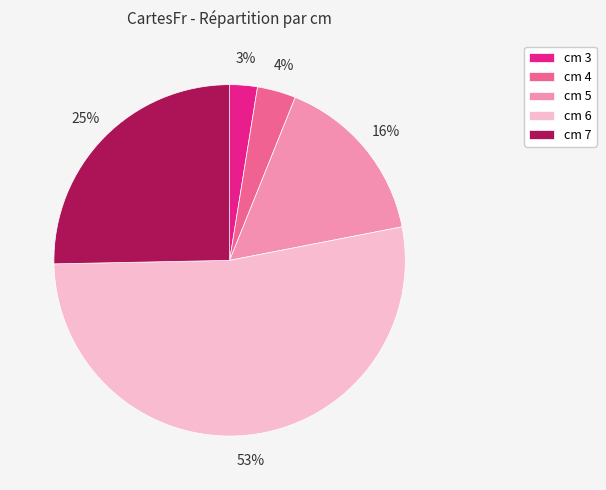

Is it true that cm 4 is 4% of the pie?

True